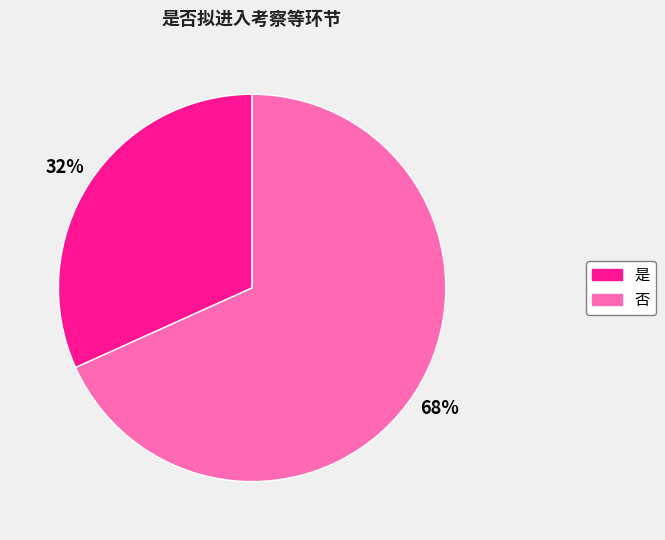

Which slice is the largest?

否